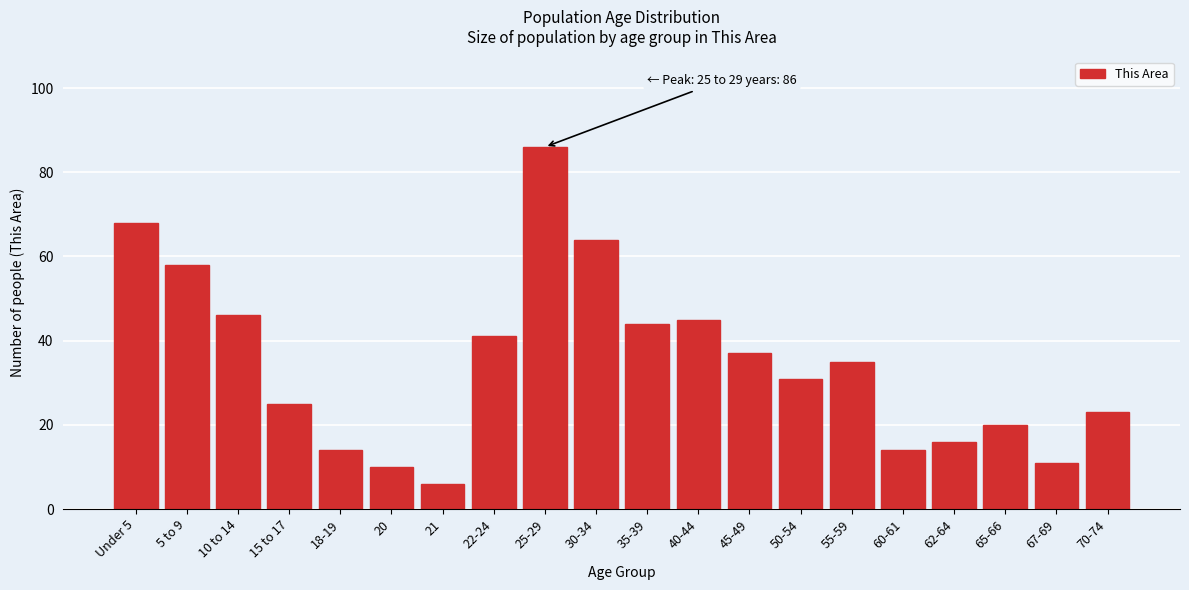

Reading left to right, what are all the values shown in this chart?

68	58	46	25	14	10	6	41	86	64	44	45	37	31	35	14	16	20	11	23